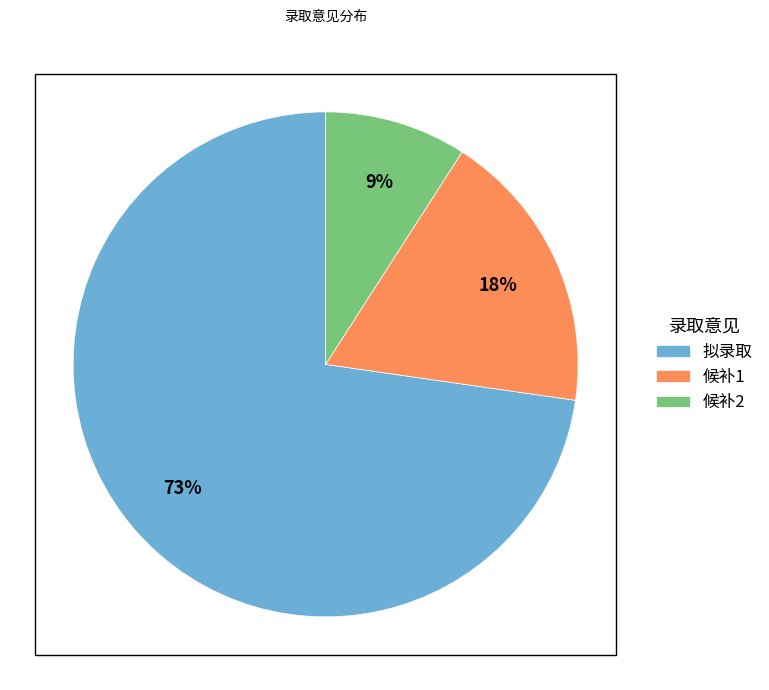

Do 候补2 and 候补1 together represent more than half of the pie?

No